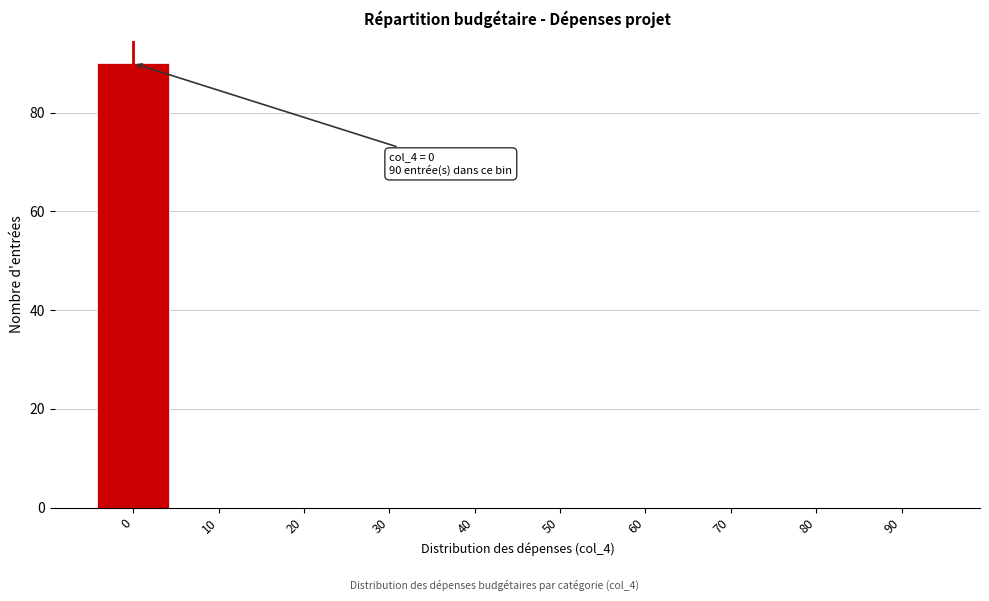

Reading left to right, list all the values displayed in this chart.

0=90	10=0	20=0	30=0	40=0	50=0	60=0	70=0	80=0	90=0